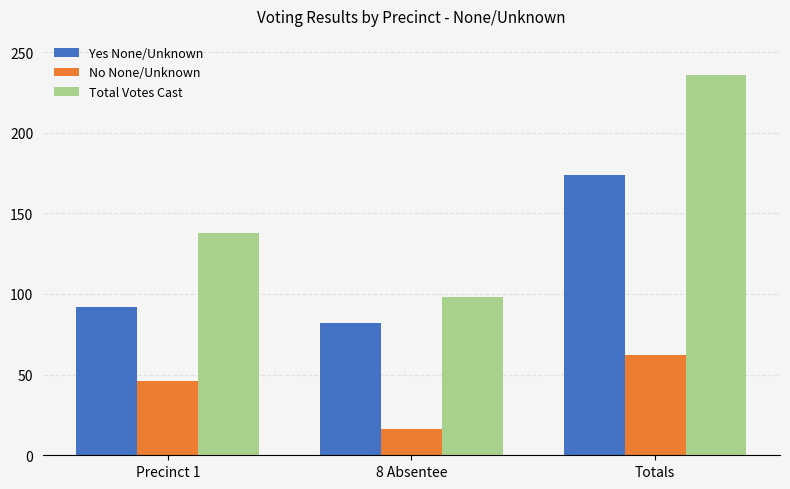

What is the average value of the Total Votes Cast series?

157